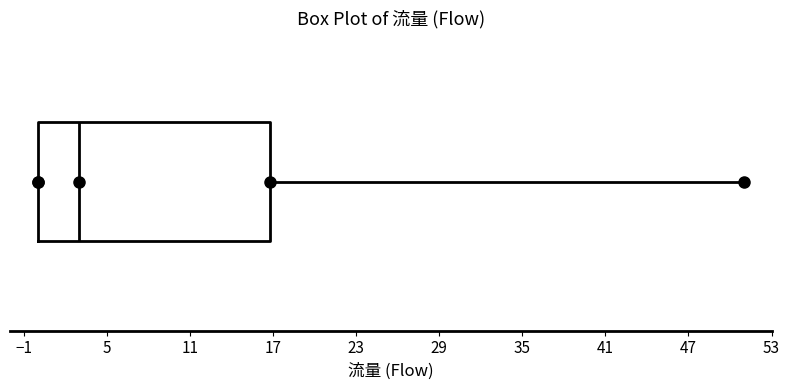

Where does the median line of the box sit on the x-axis? The values are not printed on the chart, so give them approximately, as read against the axis.

3